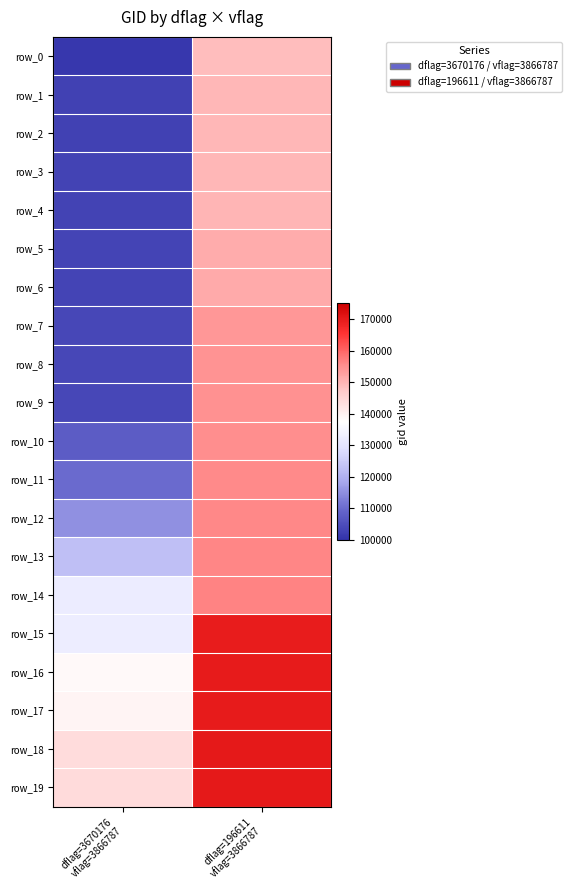

How many row_2 values are between 102879 and 149602?

2